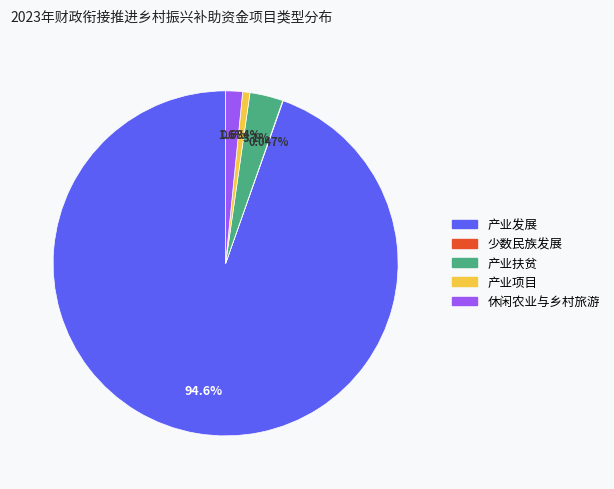

What percentage is the 产业发展 slice, to the nearest percent?

95%